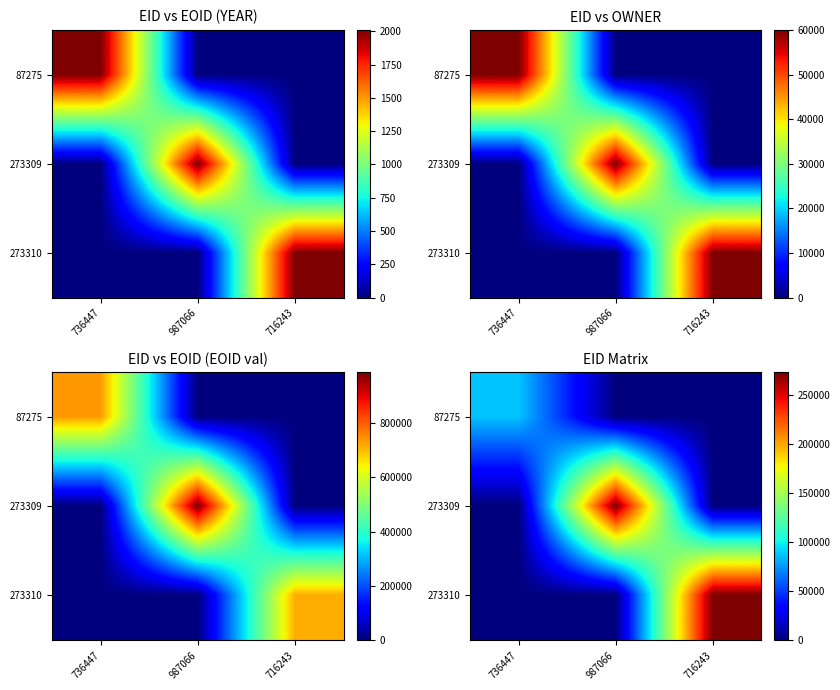

How many distinct data groups are displayed?

3